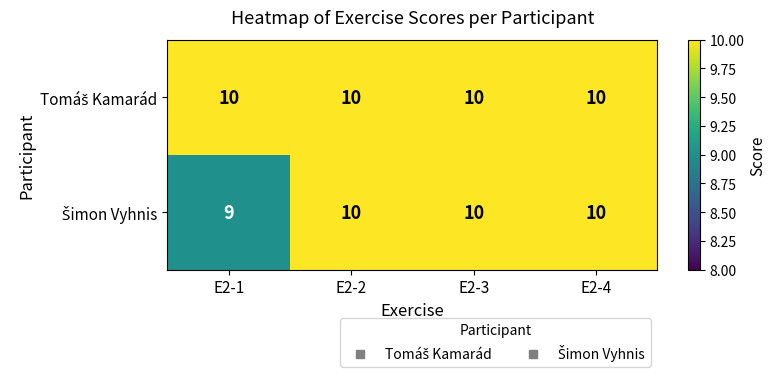

What is the minimum value shown in the chart?

9